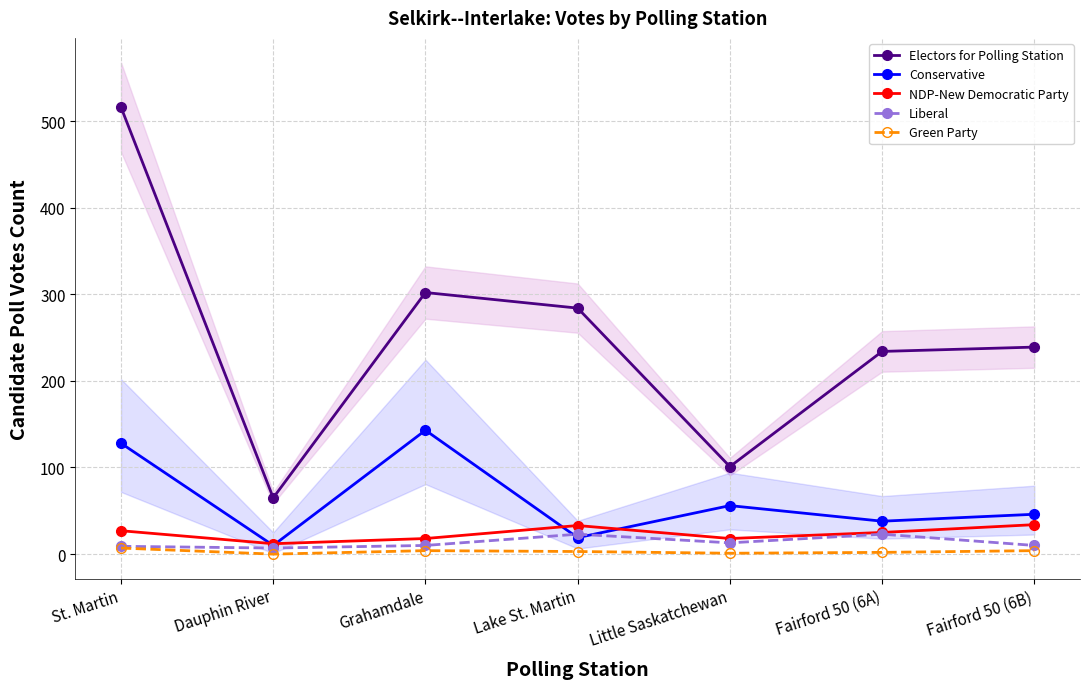

Is the value of Conservative at Fairford 50 (6B) greater than the value of Liberal at Fairford 50 (6A)?

Yes